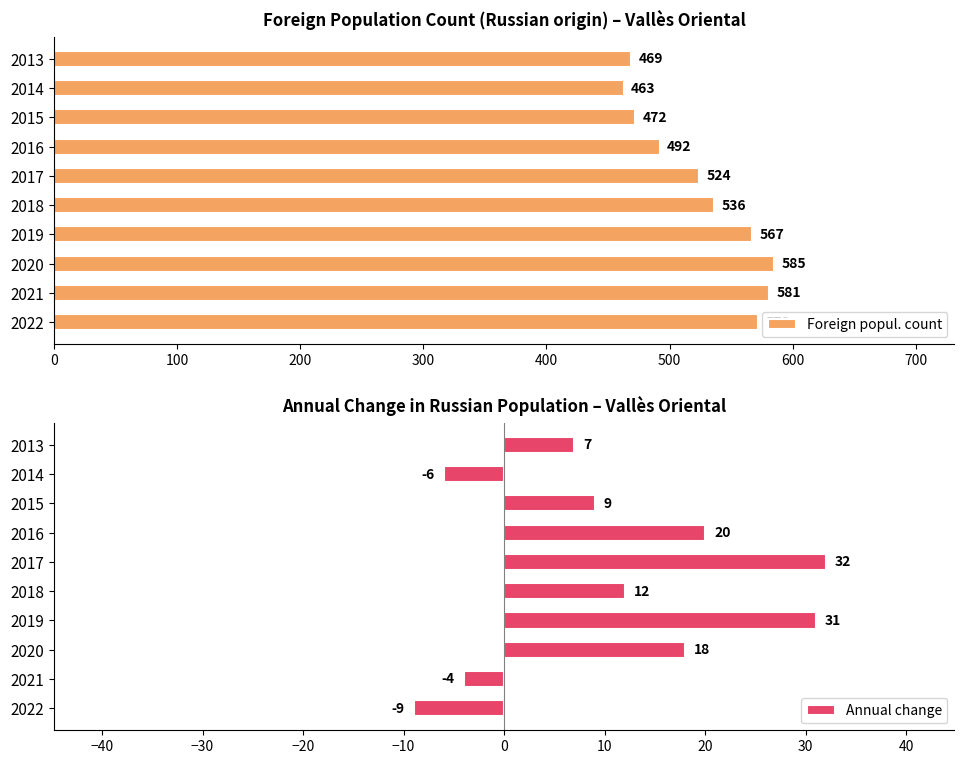

Reading left to right, extract all data points from this chart.

Foreign popul. count: 572	581	585	567	536	524	492	472	463	469
Annual change: -9	-4	18	31	12	32	20	9	-6	7